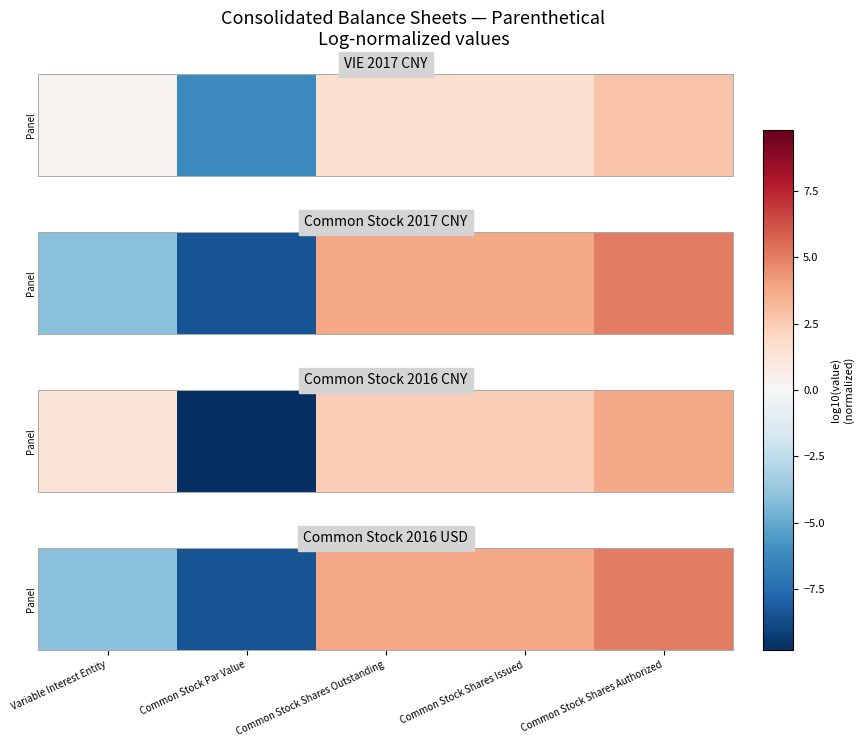

How many negative values are there?

2